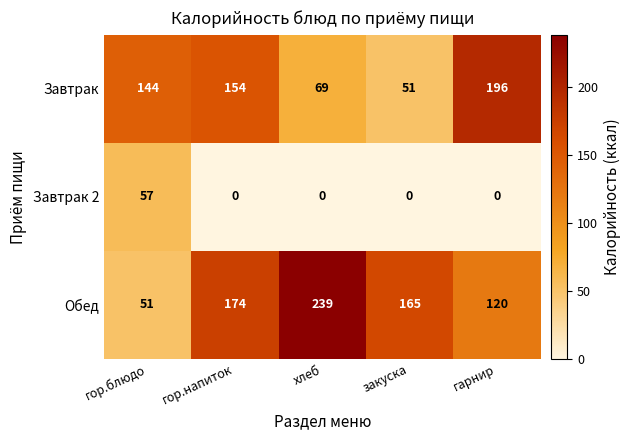

The value of Завтрак 2 at гор.напиток is -35. True or false?

False